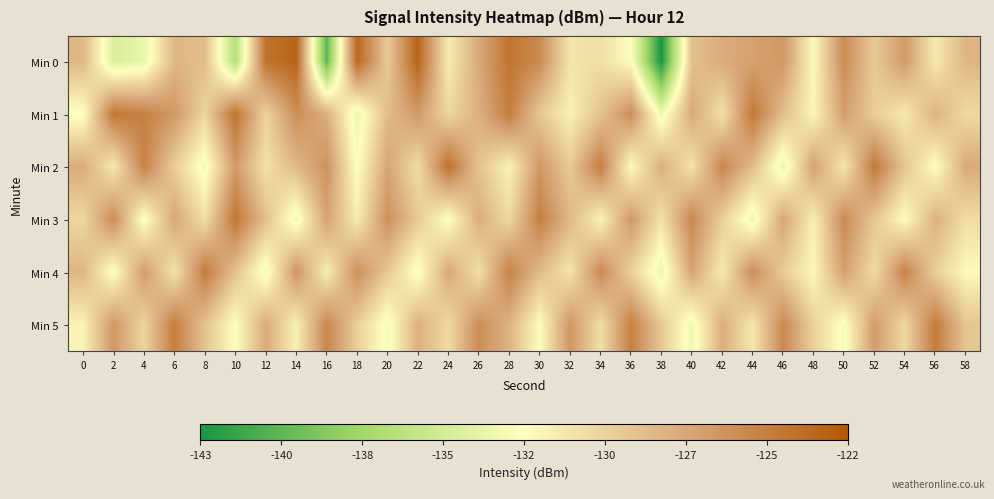

Count the number of data series in this chart.

6